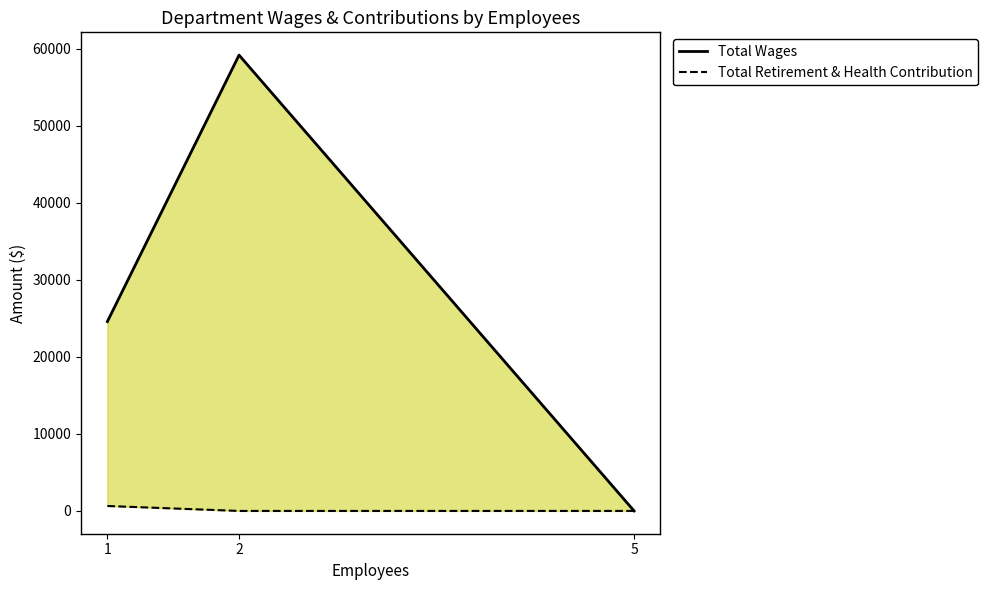

Reading right to left, what are all the values shown in this chart?

Total Wages: 5=0	2=59186	1=24585
Total Retirement & Health Contribution: 5=0	2=0	1=642